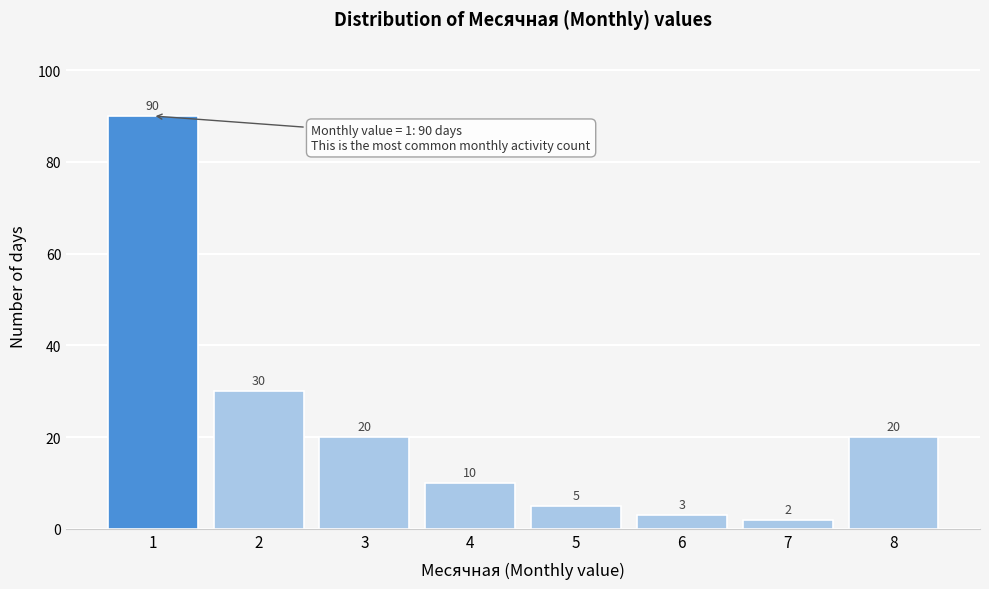

Reading right to left, list all the values displayed in this chart.

20	2	3	5	10	20	30	90